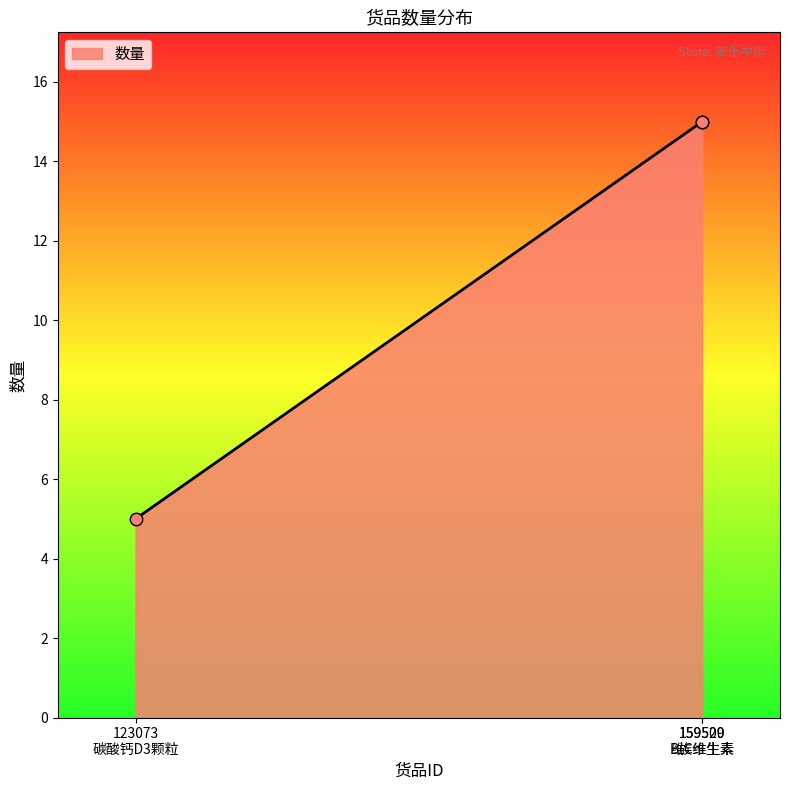

What is the sum of all values?

35